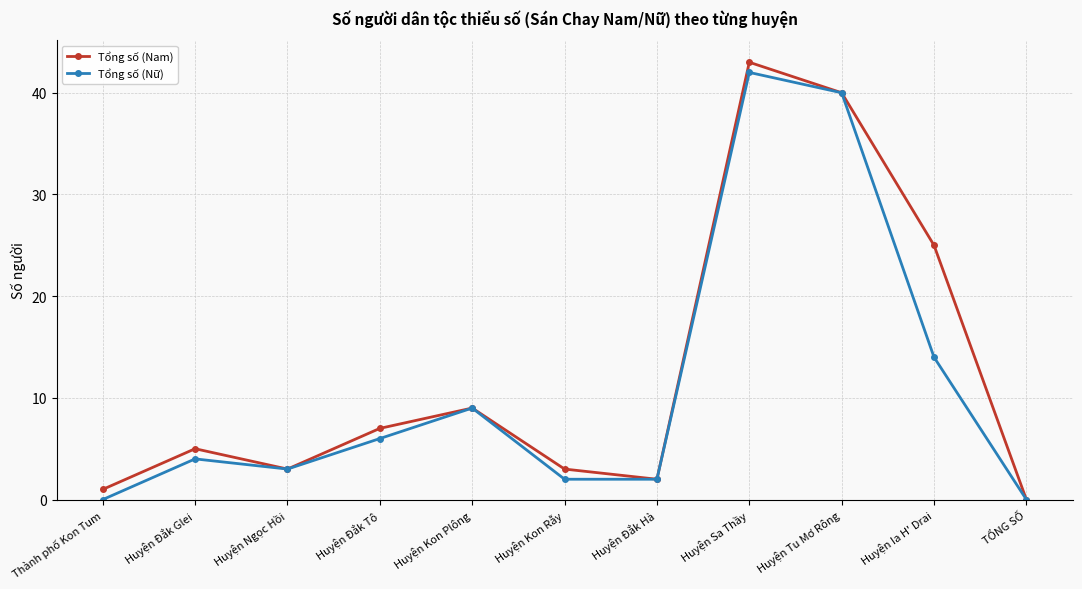

Where is Tổng số (Nam) nearest to the value 21?

Huyện Ia H' Drai